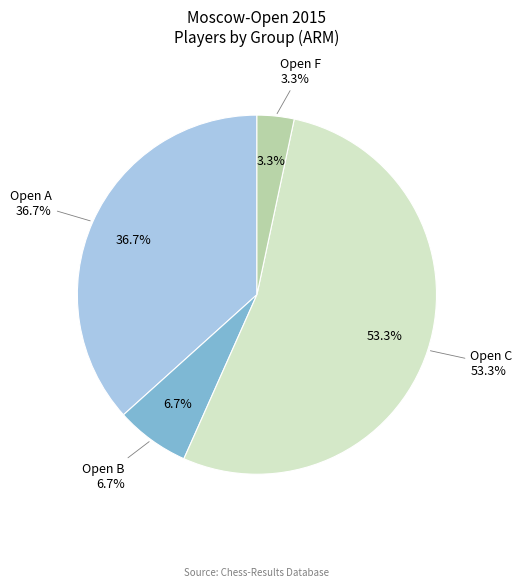

What percentage do Open F and Open C together represent?

56.7%